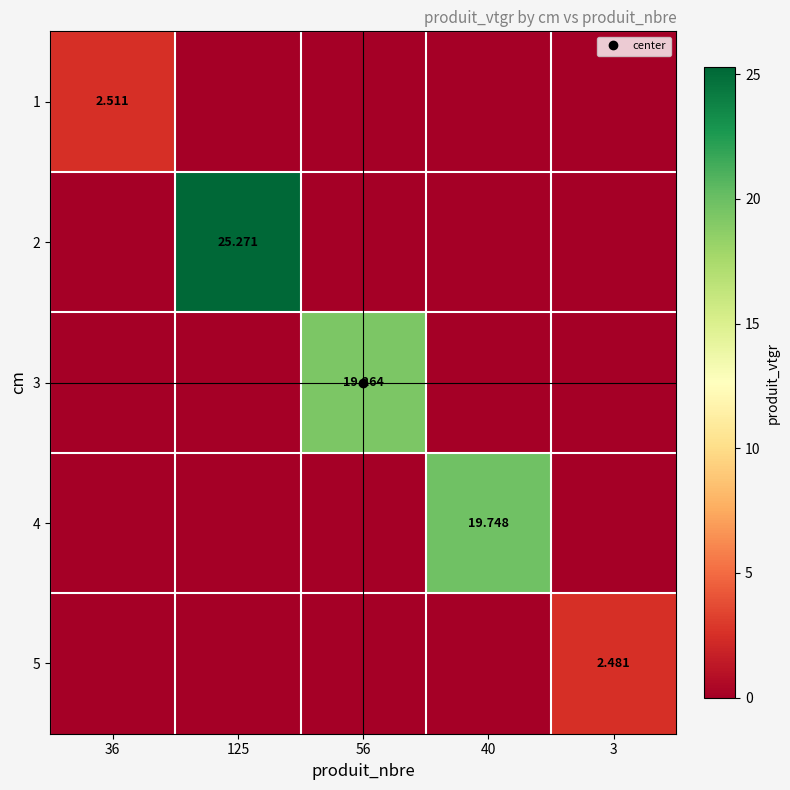

Count the 5 values in the range 0 to 1.

4